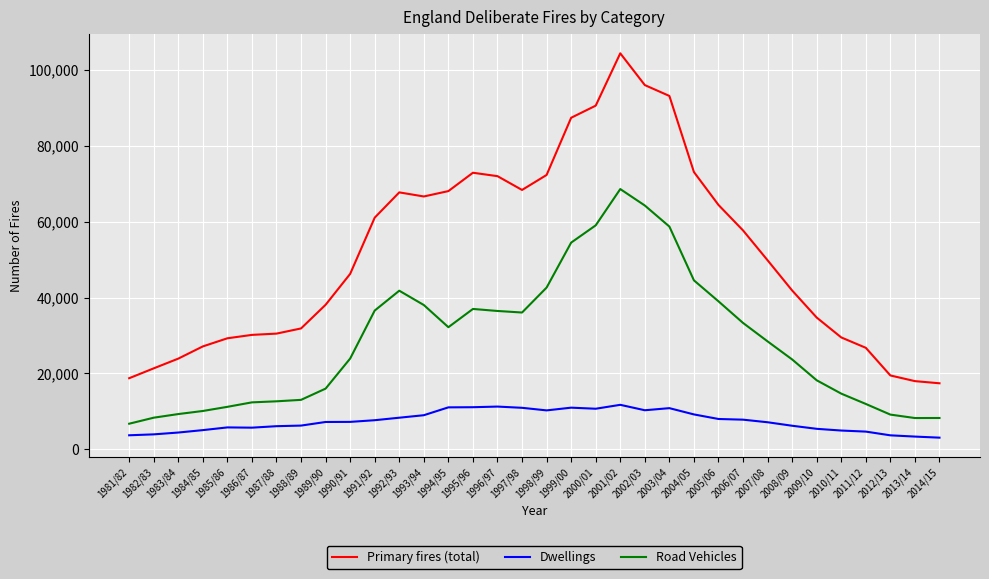

Which series has the largest range (max minus min)?

Primary fires (total)